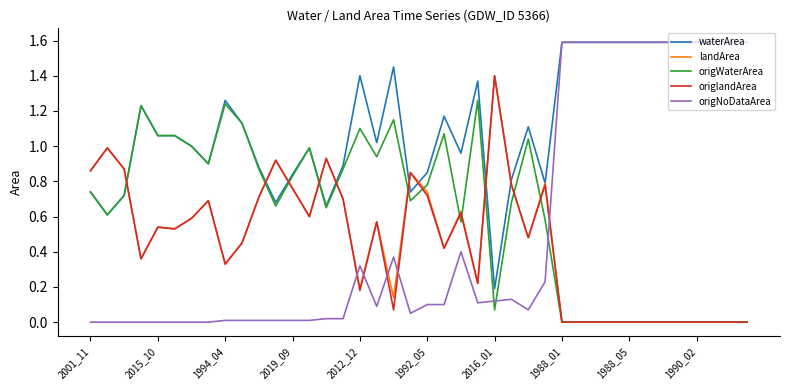

At how many categories does at least one series exceed 0?

40